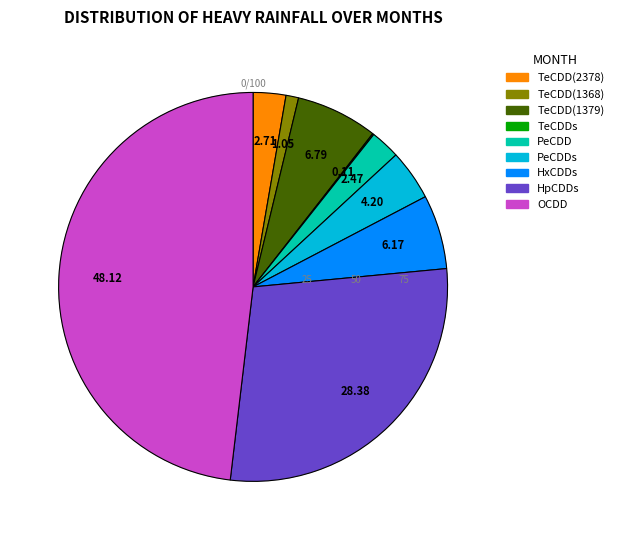

Is there any slice that represents more than half of the pie?

No